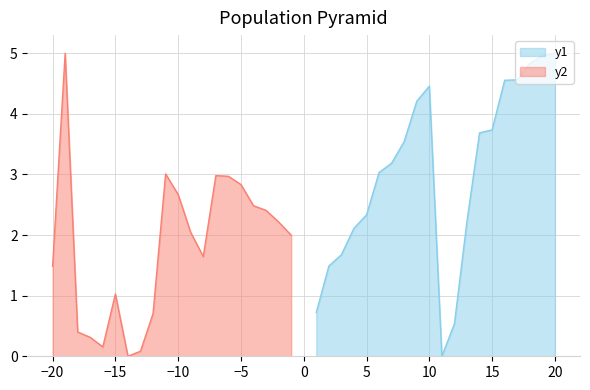

What is the difference between the y2 values at 12 and 14?

0.7